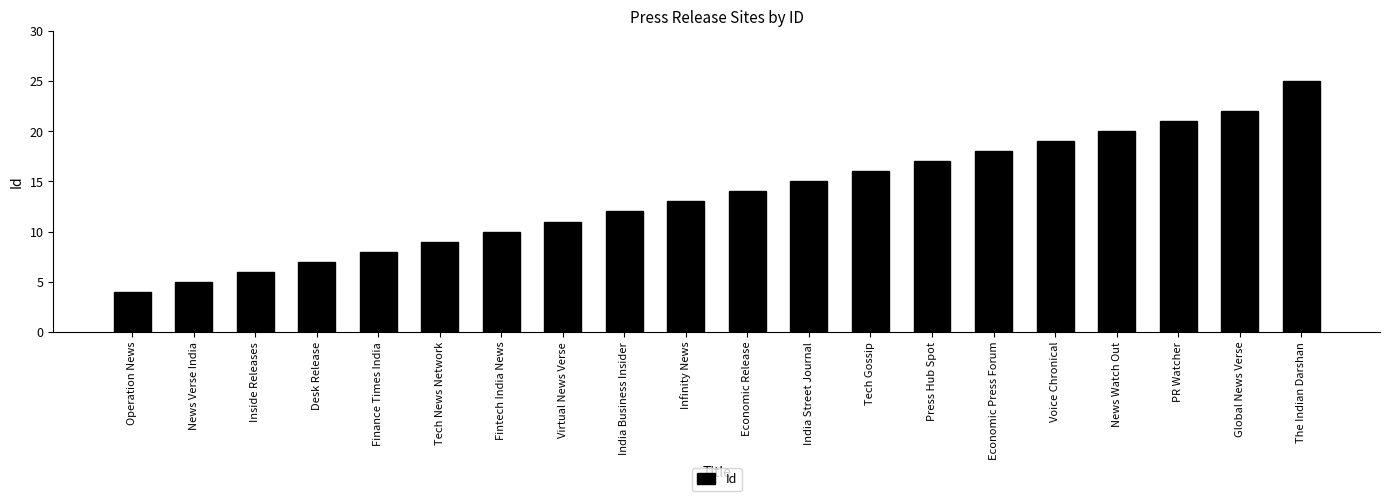

Rank the categories by value from lowest to highest.

Operation News, News Verse India, Inside Releases, Desk Release, Finance Times India, Tech News Network, Fintech India News, Virtual News Verse, India Business Insider, Infinity News, Economic Release, India Street Journal, Tech Gossip, Press Hub Spot, Economic Press Forum, Voice Chronical, News Watch Out, PR Watcher, Global News Verse, The Indian Darshan